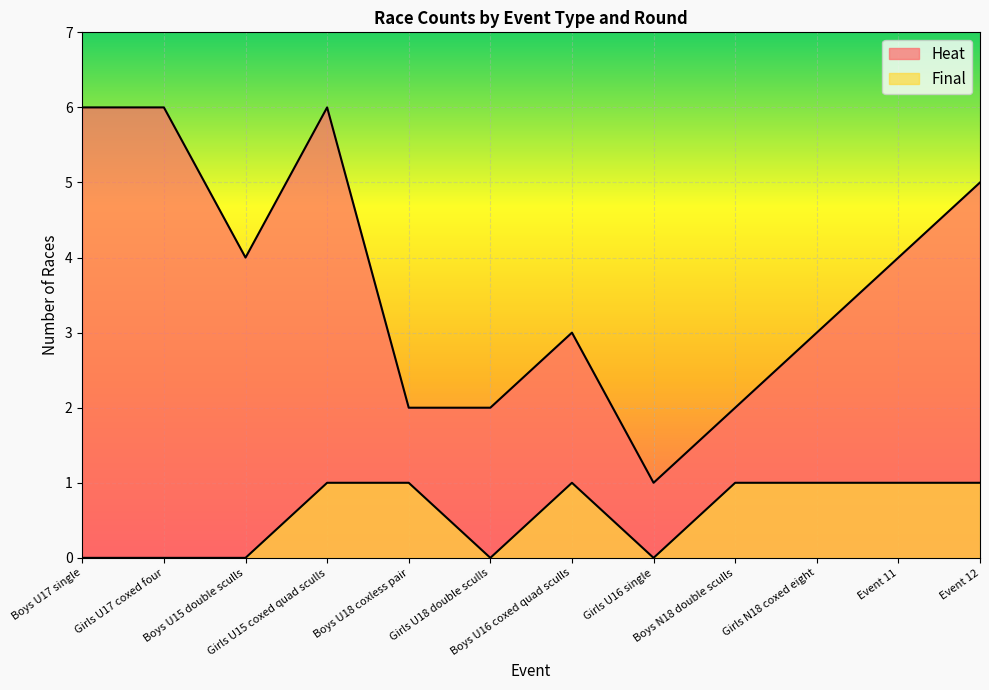

How many values in the Final series are below 1?

5